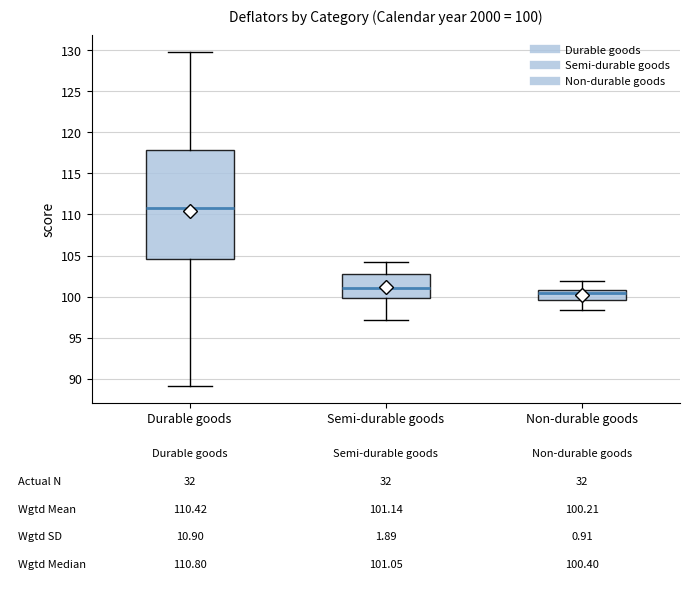

Which box has the lowest median line?

Non-durable goods